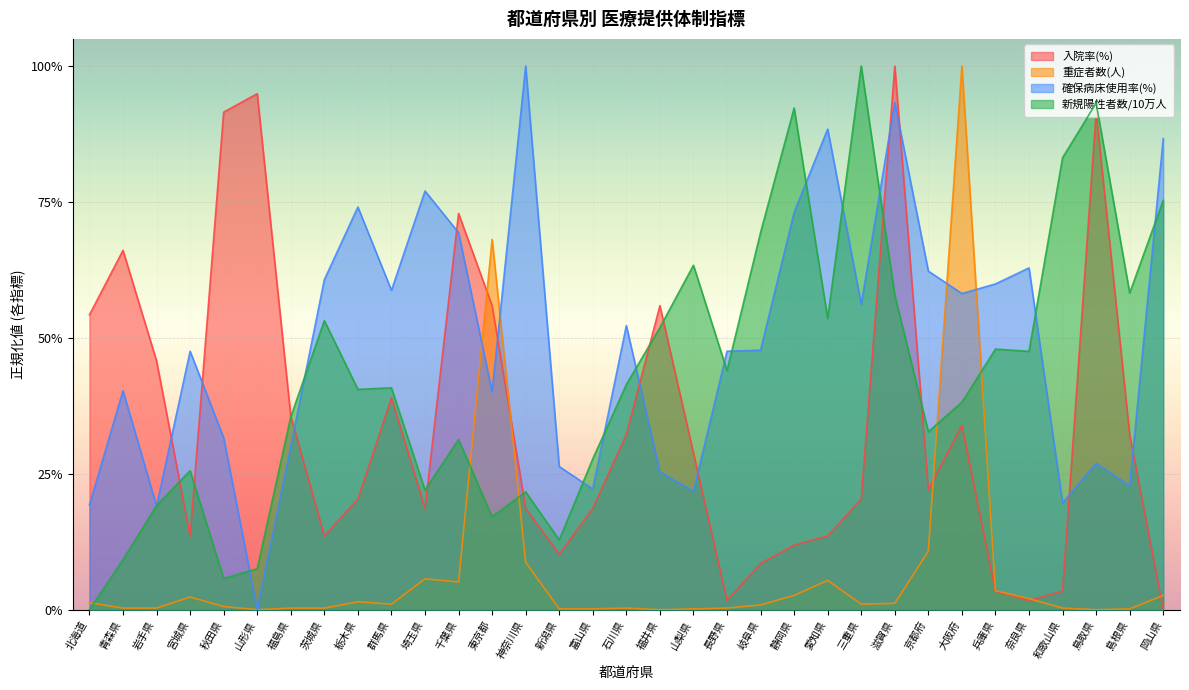

At which label does 入院率(%) reach its peak?

滋賀県